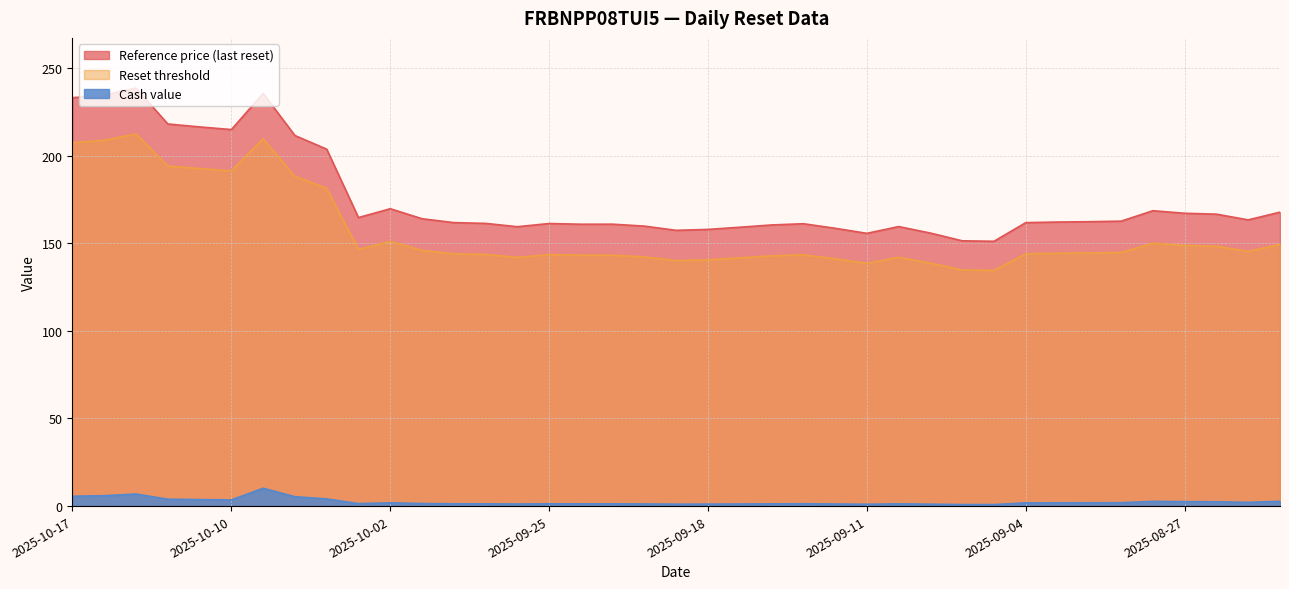

What is the total value across all series at 2025-09-12?

300.9